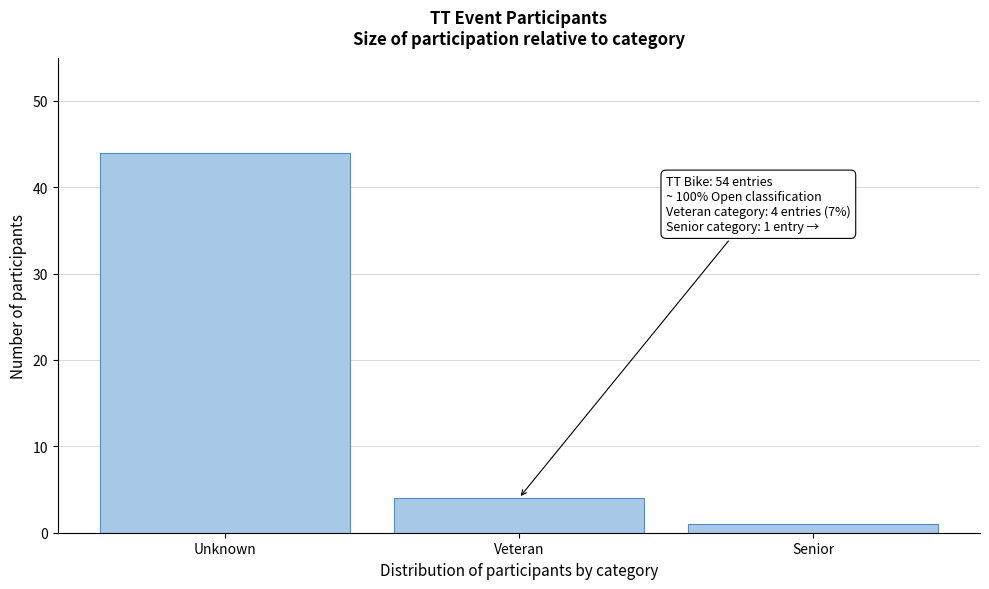

Reading left to right, list all the values displayed in this chart.

Unknown=44	Veteran=4	Senior=1